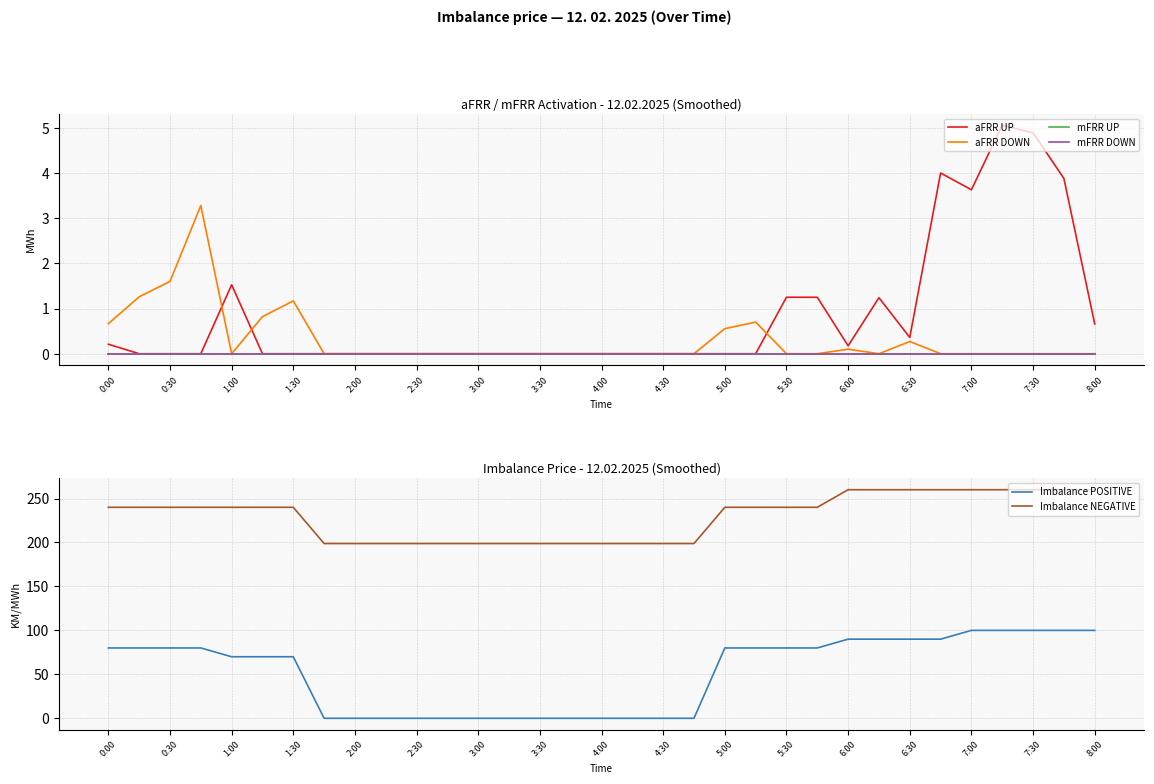

True or false: Imbalance NEGATIVE and aFRR UP cross at least once.

False